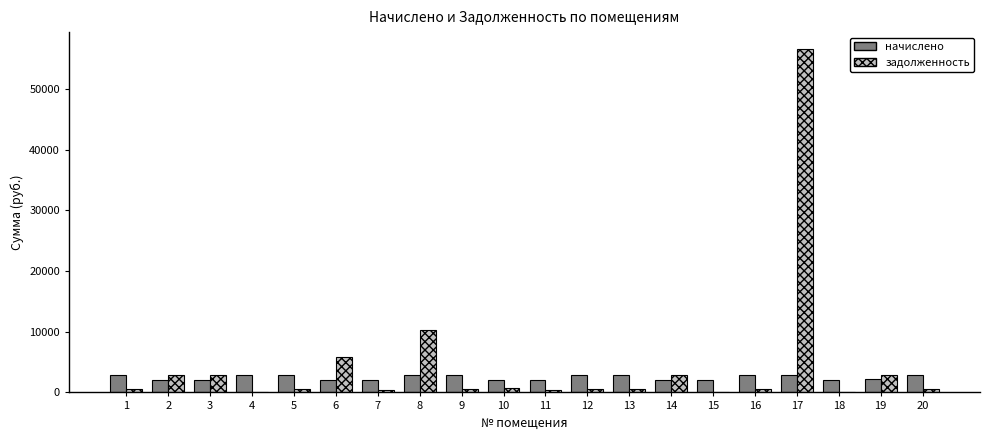

Is the value of задолженность at 10 greater than the value of начислено at 5?

No